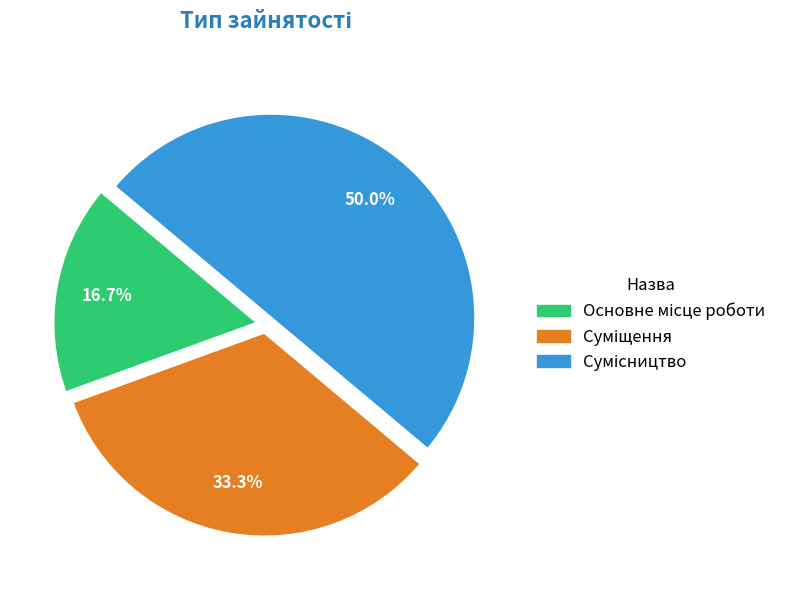

What is the change in value from Суміщення to Сумісництво?

+1